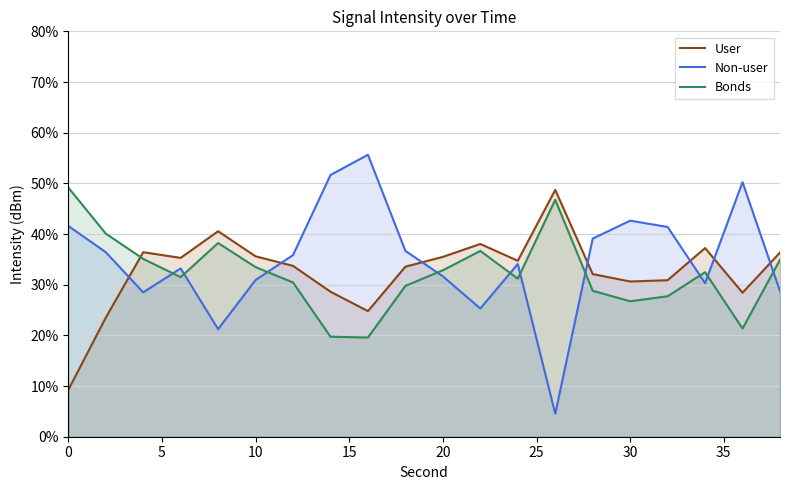

What is the maximum value shown in the chart?

55.6